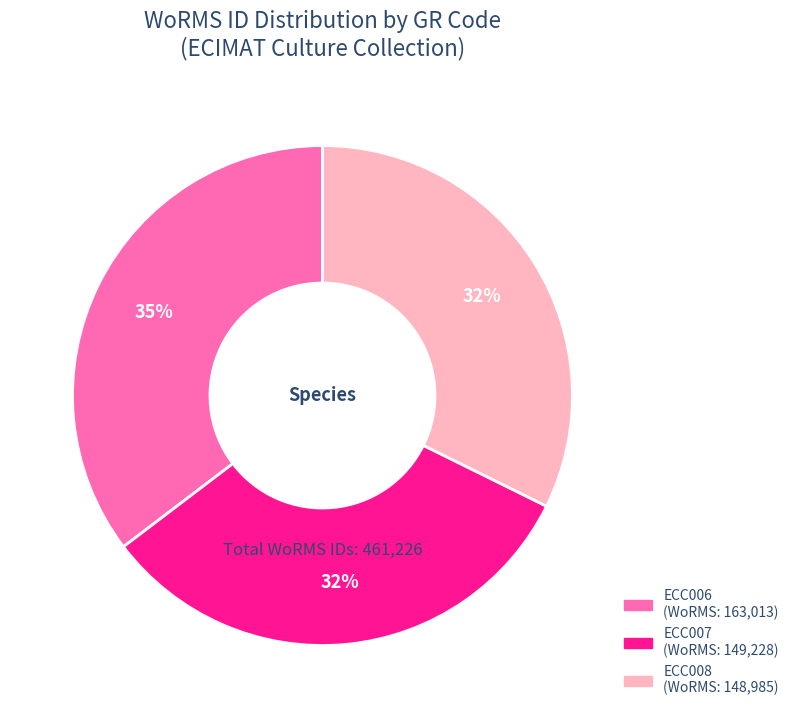

Do ECC007 and ECC006 together represent more than half of the pie?

Yes